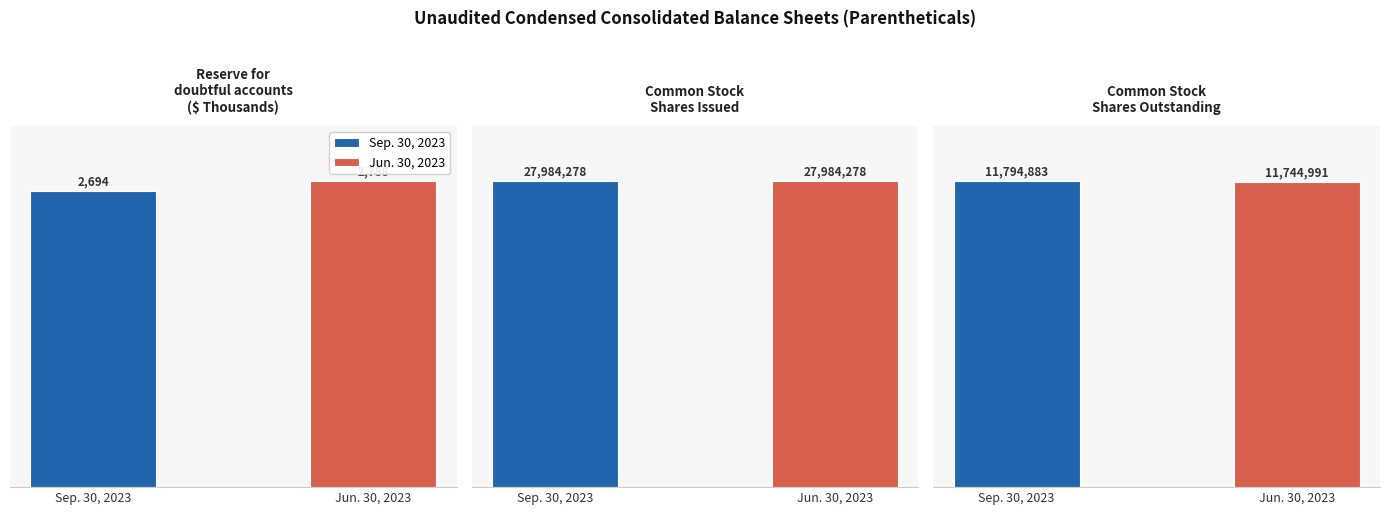

What is the smallest value displayed?

2694